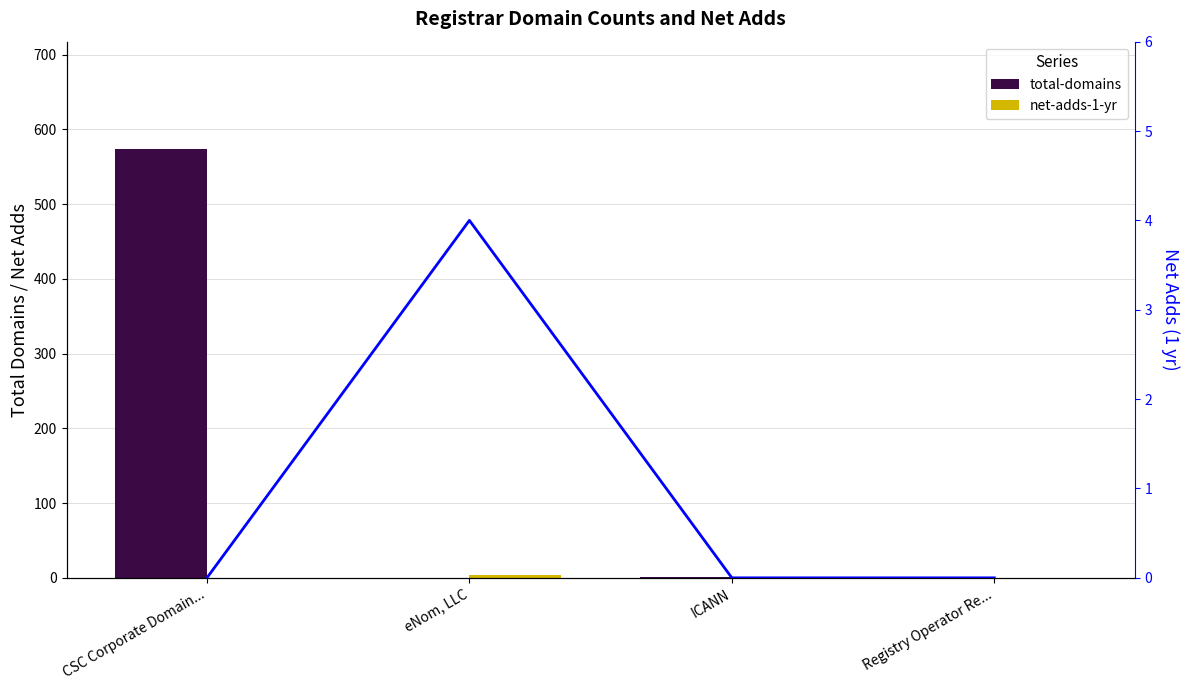

At how many categories does at least one series exceed 31?

1